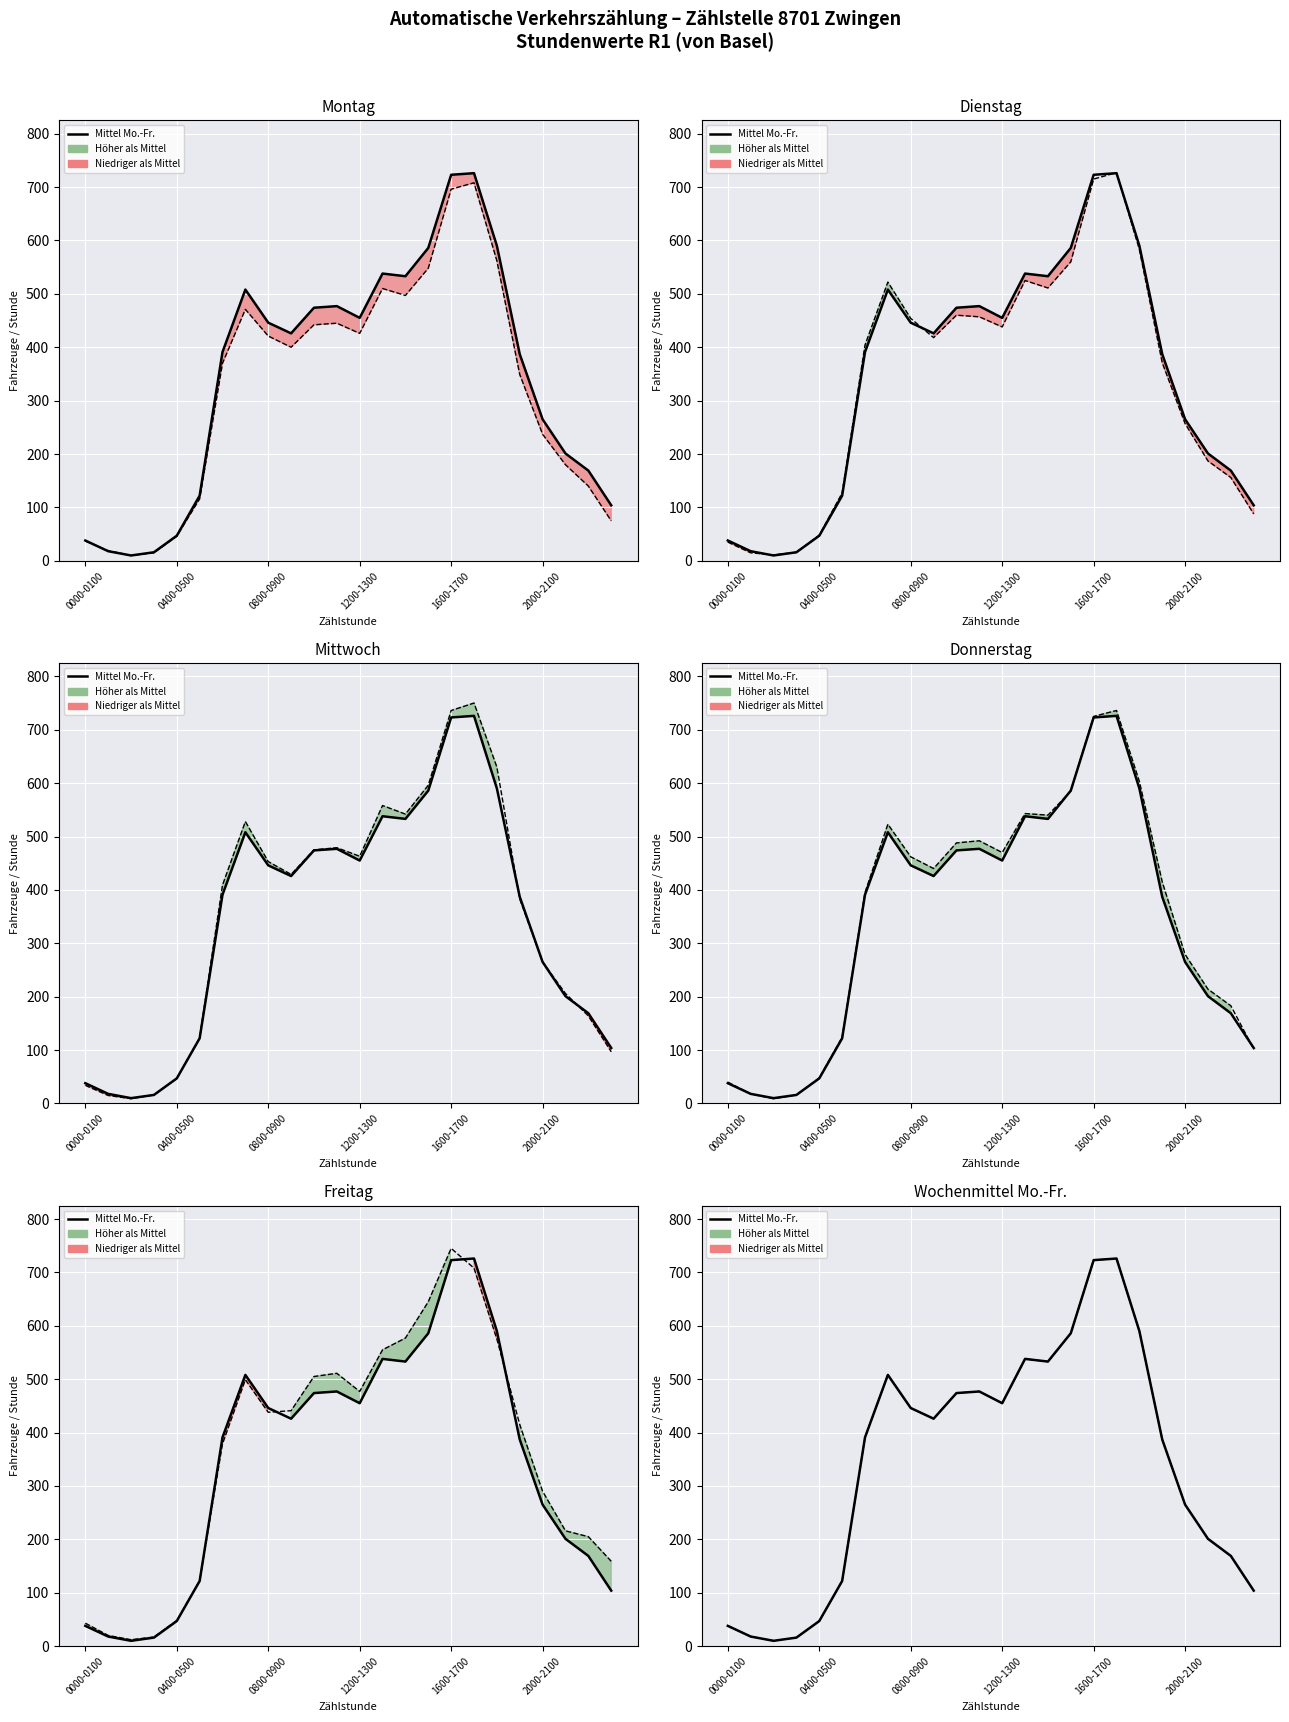

True or false: Mo has more than 0 interior local peaks.

True